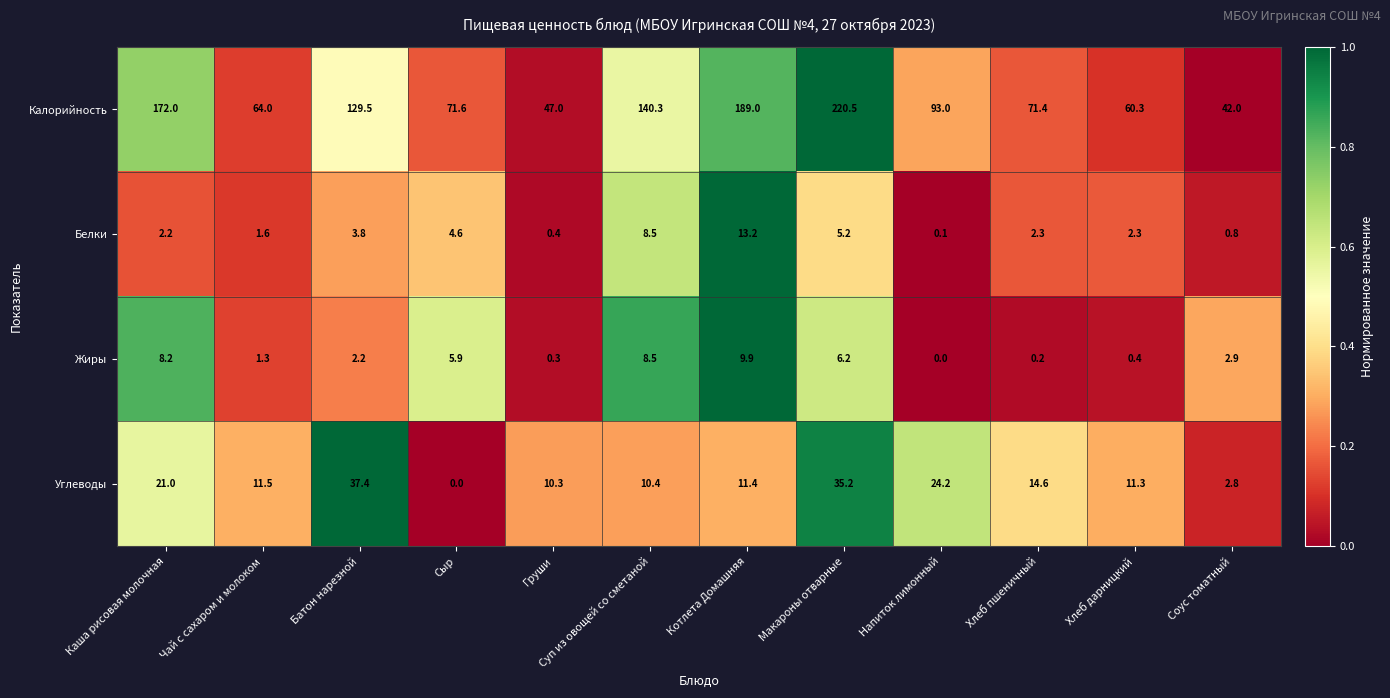

The value of Углеводы at Каша рисовая молочная is 6.4. True or false?

False